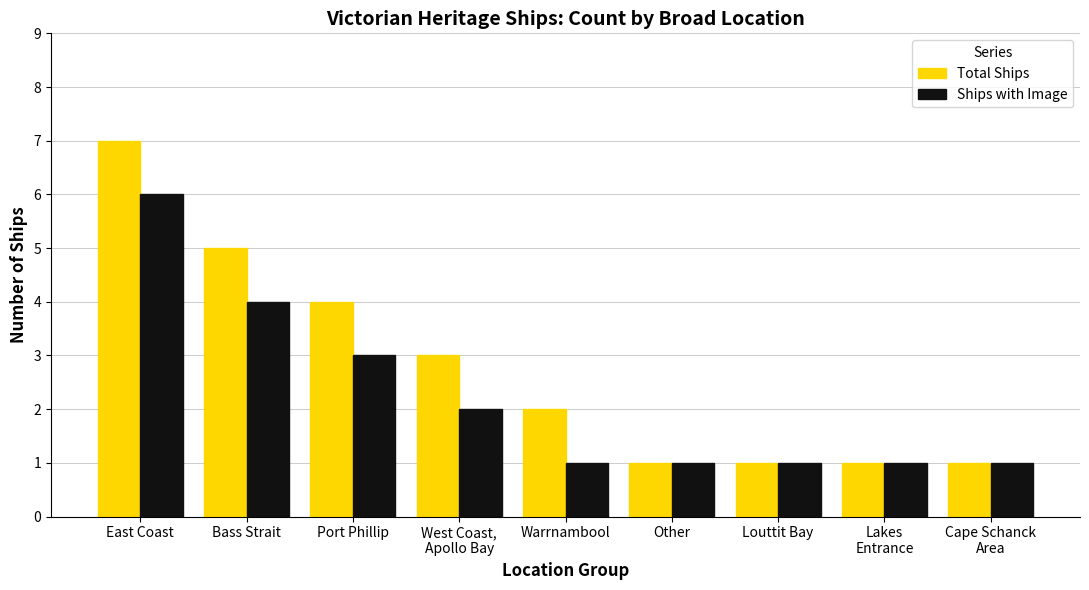

What is the label of the 5th bar from the left?

Warrnambool